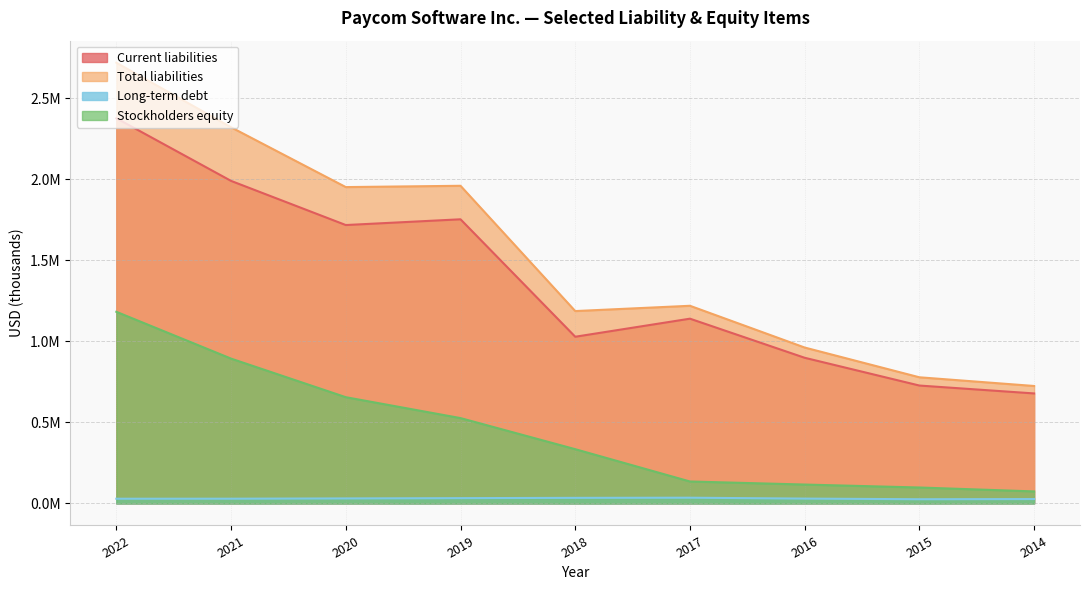

The value of Long-term debt at 2020 is 18217. True or false?

False